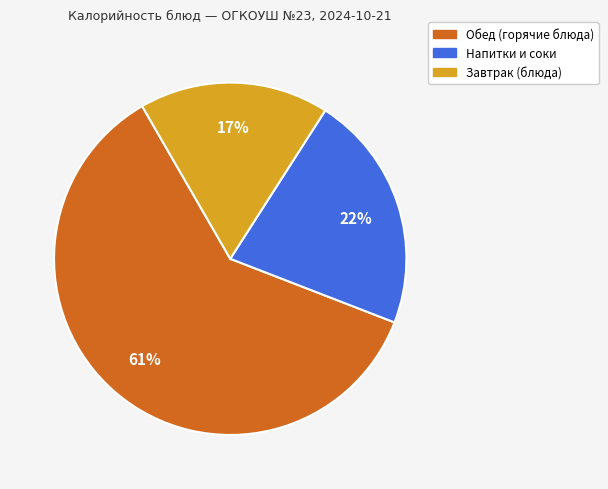

Does any single category account for the majority?

Yes